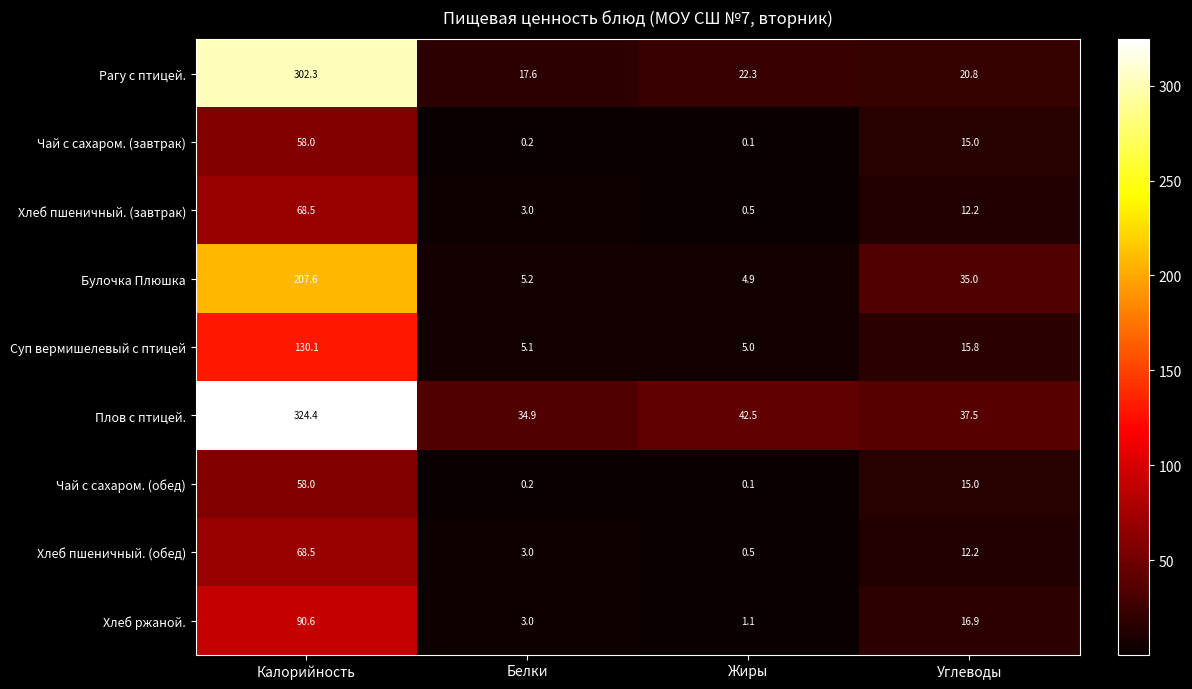

Where is Хлеб пшеничный. (обед) nearest to the value 34?

Углеводы